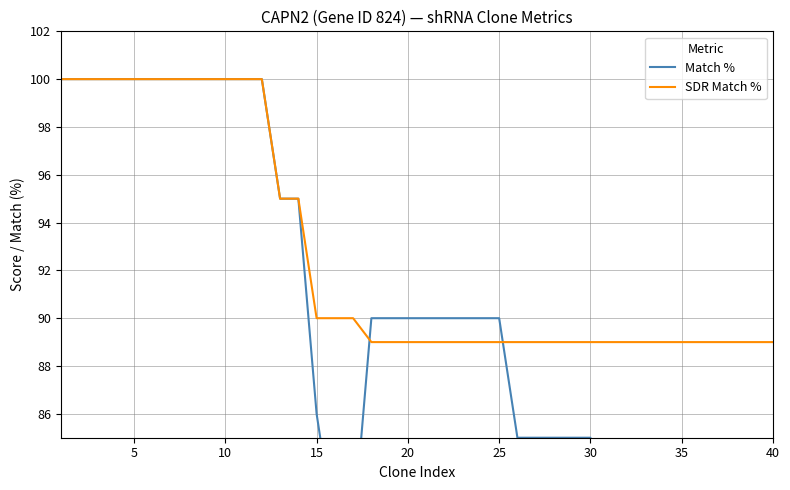

The SDR Match % series shows 100 at 10. True or false?

True